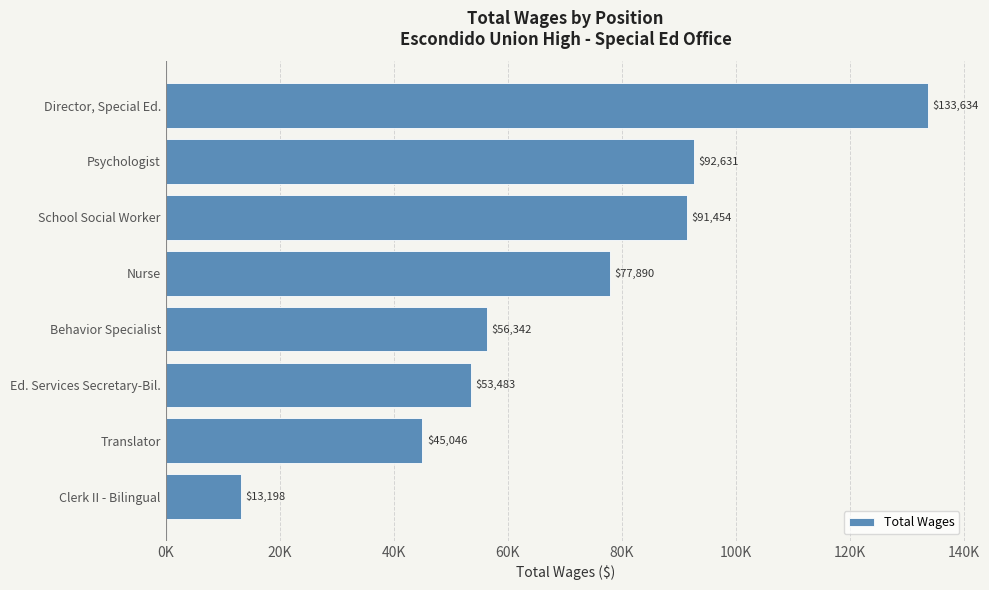

List the labels in order of value, smallest first.

Clerk II - Bilingual, Translator, Ed. Services Secretary-Bil., Behavior Specialist, Nurse, School Social Worker, Psychologist, Director, Special Ed.